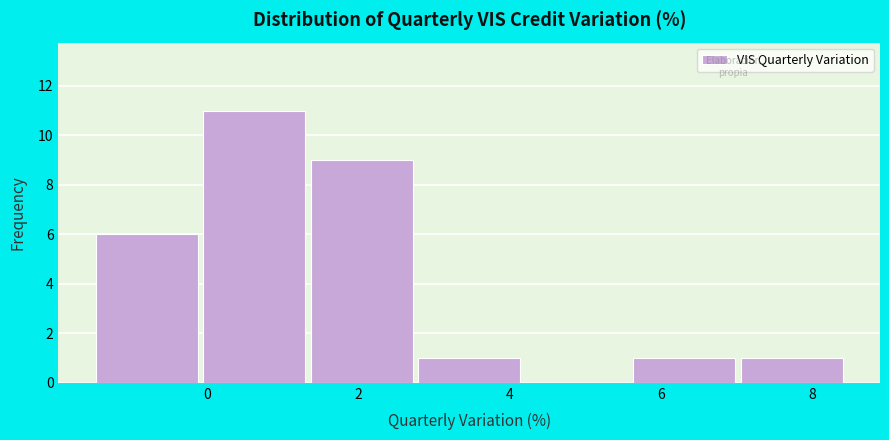

Over which range of the x-axis is the bar tallest?

0.0 to 1.4